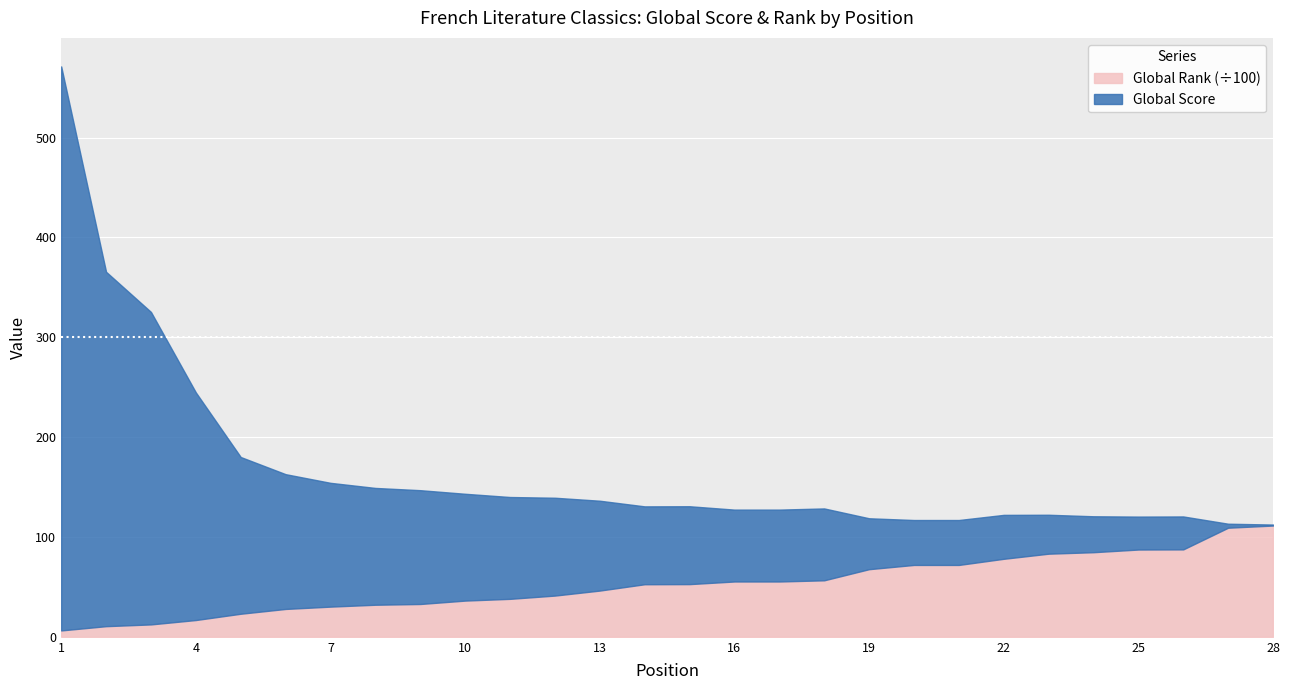

Count the number of categories in the chart.

28